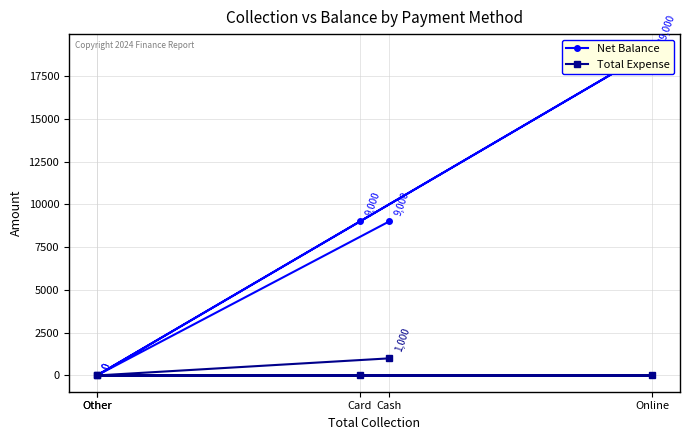

Is it true that Net Balance equals 9000 at Card?

True